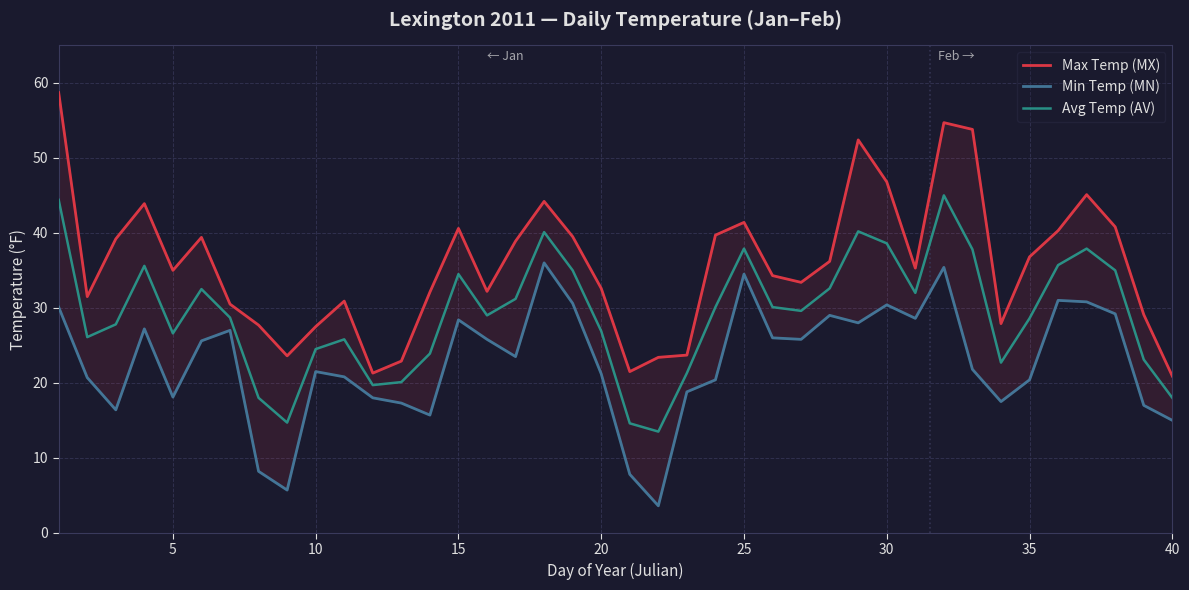

Is this an area chart (filled region under the line)?

No